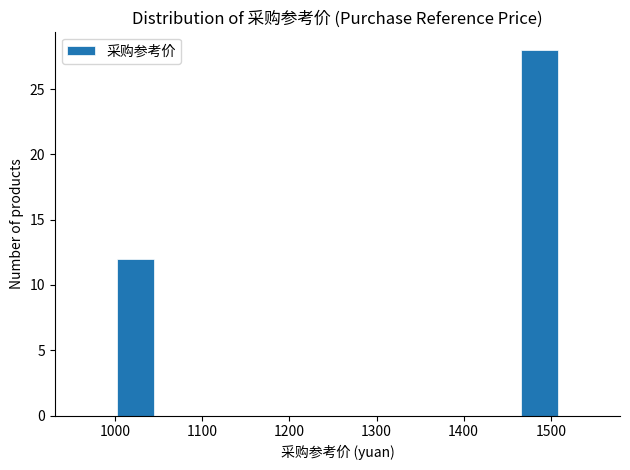

What is the height of the bar covering 1470 to 1510 on the x-axis? Neither the bar edges nor the heights are printed on the chart, so give them approximately, as read against the axes.

28